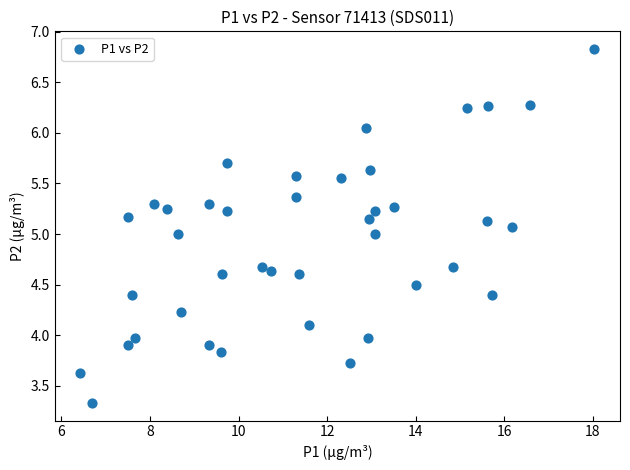

What is the range of X values (max minus min)?

11.6